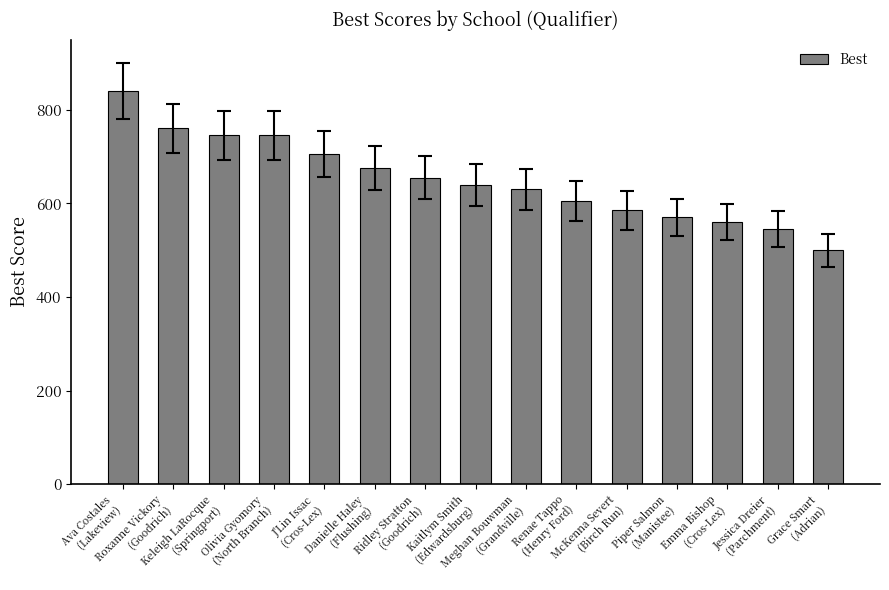

What is the difference between the maximum and minimum values?

340